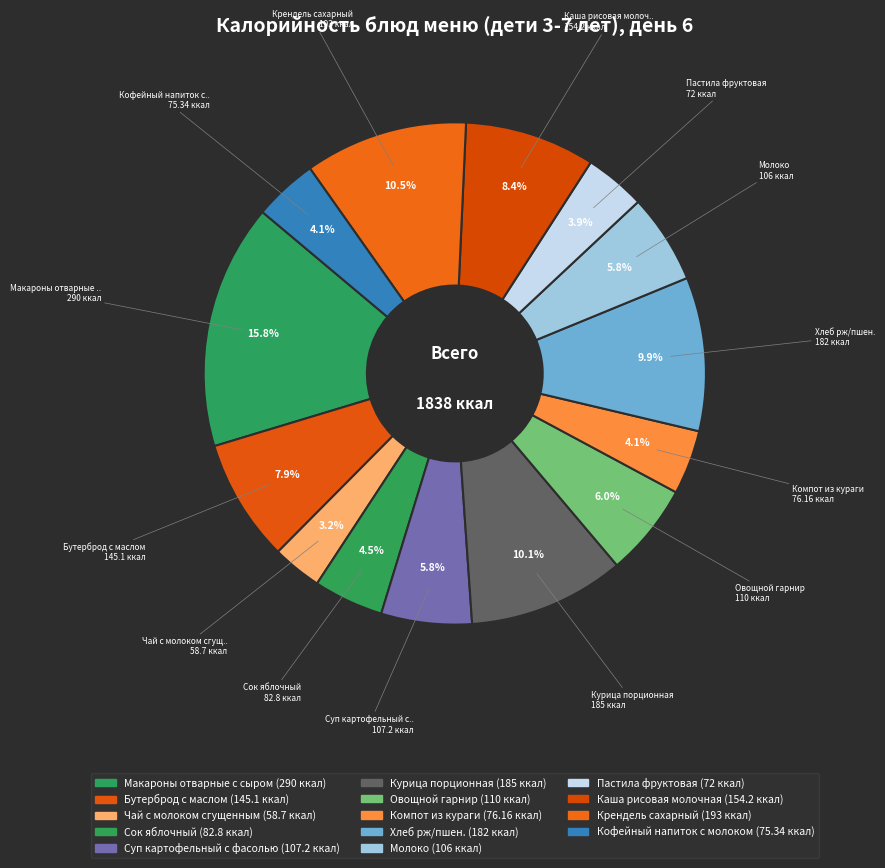

Count the number of slices in the pie.

14